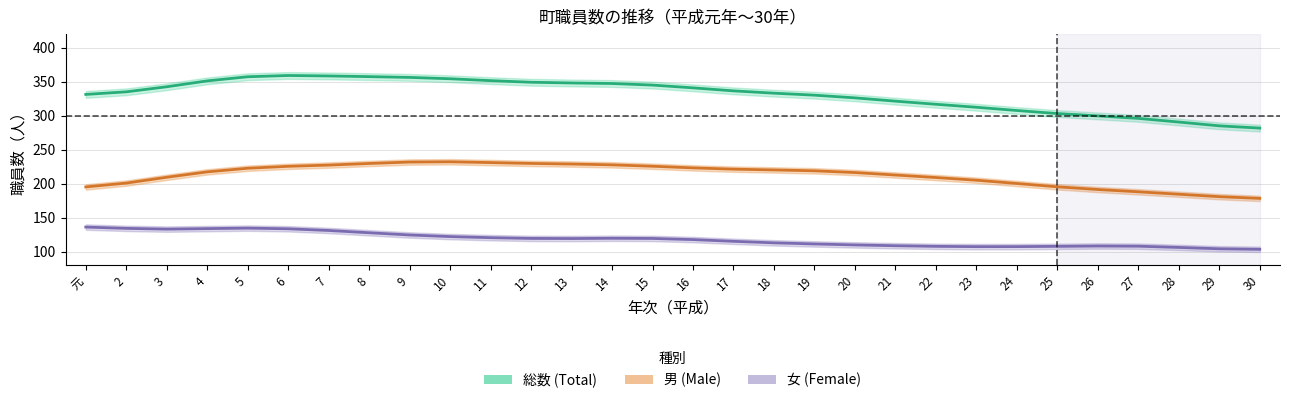

Reading left to right, what are all the values shown in this chart?

男 (Male): 元=195.1	2=200.8	3=209.3	4=217.3	5=222.6	6=225.4	7=227.3	8=229.6	9=231.7	10=232.1	11=230.9	12=229.7	13=228.8	14=227.6	15=225.5	16=223.1	17=221.2	18=220.1	19=218.8	20=216.3	21=212.6	22=208.9	23=205.0	24=200.2	25=195.3	26=191.3	27=188.0	28=184.4	29=180.8	30=178.3
女 (Female): 元=136.1	2=134.2	3=133.1	4=133.8	5=134.5	6=133.6	7=131.1	8=127.7	9=124.5	10=122.1	11=120.5	12=119.4	13=119.2	14=119.6	15=119.3	16=117.7	17=115.1	18=112.9	19=111.2	20=109.8	21=108.6	22=107.7	23=107.3	24=107.3	25=107.7	26=108.2	27=108.0	28=106.1	29=104.1	30=103.4
総数 (Total): 元=331.2	2=335.0	3=342.4	4=351.1	5=357.1	6=359.0	7=358.3	8=357.3	9=356.2	10=354.2	11=351.4	12=349.1	13=348.0	14=347.2	15=344.9	16=340.8	17=336.4	18=333.0	19=330.1	20=326.1	21=321.3	22=316.7	23=312.3	24=307.5	25=303.0	26=299.6	27=295.9	28=290.5	29=285.0	30=281.6